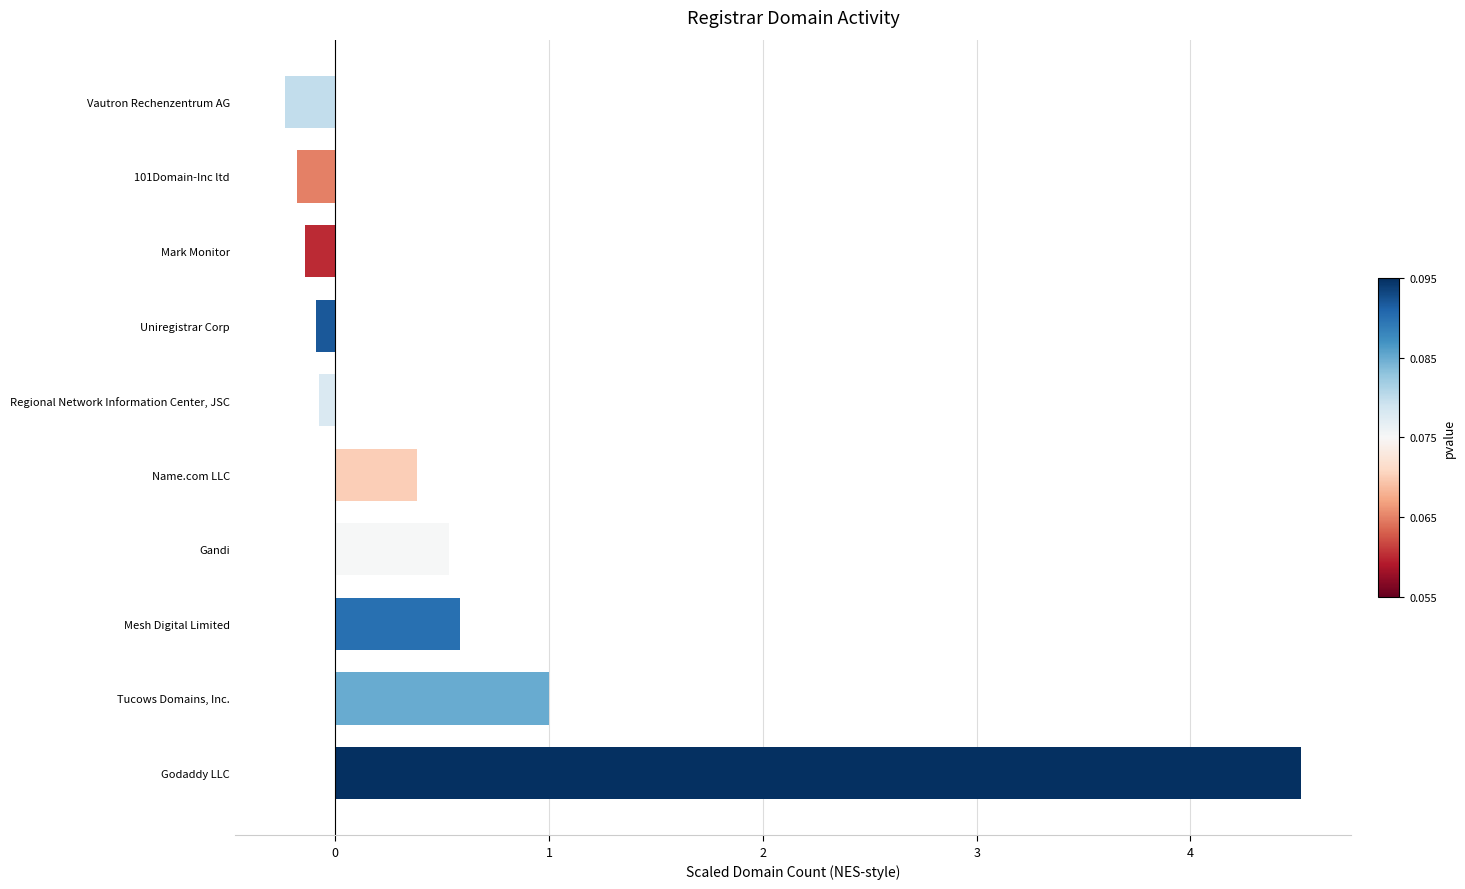

Reading bottom to top, transcribe all the data shown in this chart.

4.5	1.0	0.6	0.5	0.4	-0.1	-0.1	-0.1	-0.2	-0.2